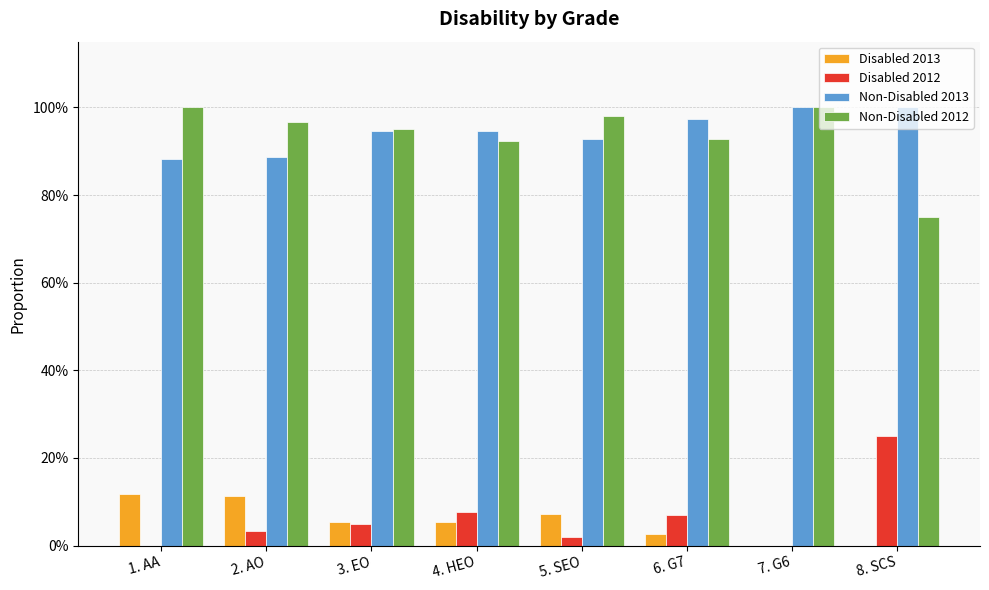

At which label is Non-Disabled 2013 closest to 0?

1. AA